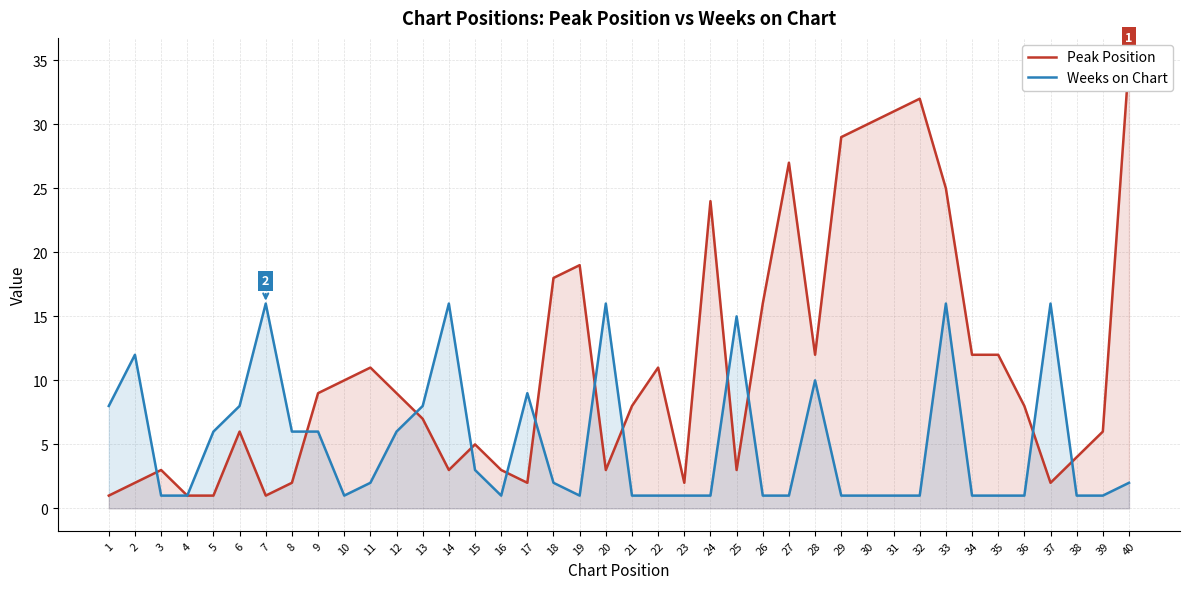

What is the difference between the Weeks on Chart values at 33 and 27?

15